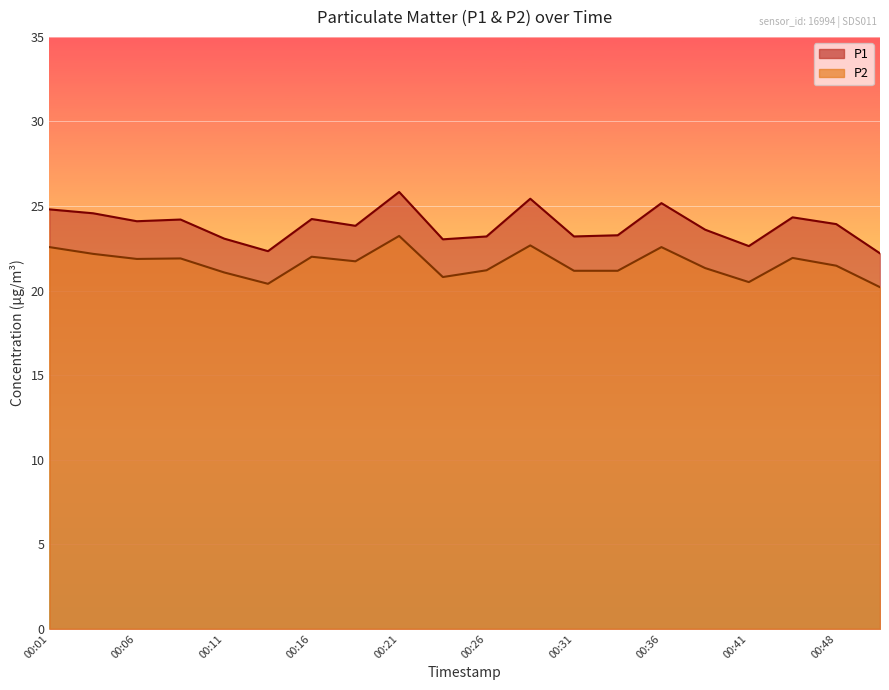

True or false: P1 and P2 cross at least once.

False